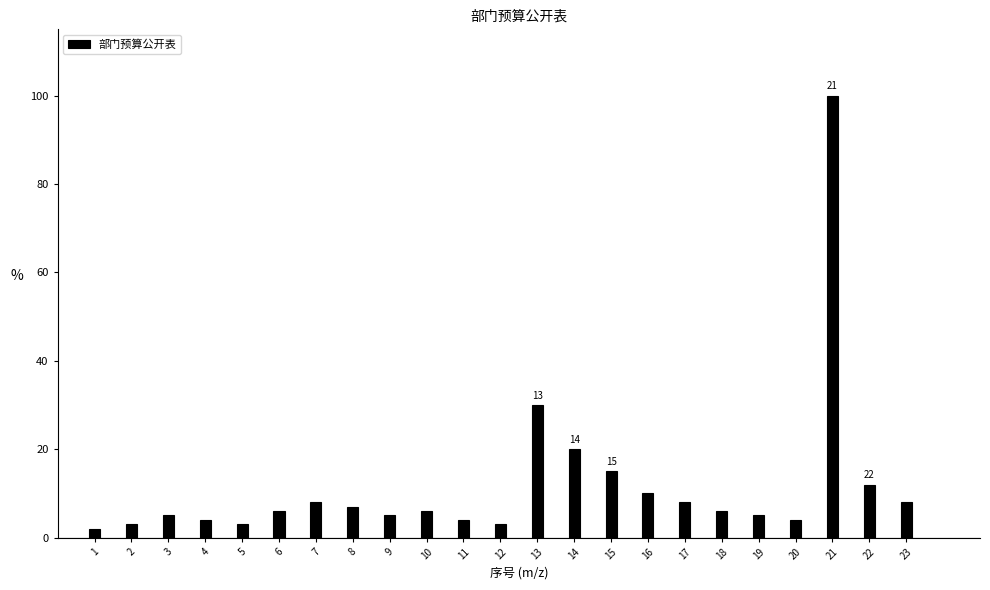

Reading left to right, what are all the values shown in this chart?

1=2.0	2=3.0	3=5.0	4=4.0	5=3.0	6=6.0	7=8.0	8=7.0	9=5.0	10=6.0	11=4.0	12=3.0	13=30.0	14=20.0	15=15.0	16=10.0	17=8.0	18=6.0	19=5.0	20=4.0	21=100.0	22=12.0	23=8.0